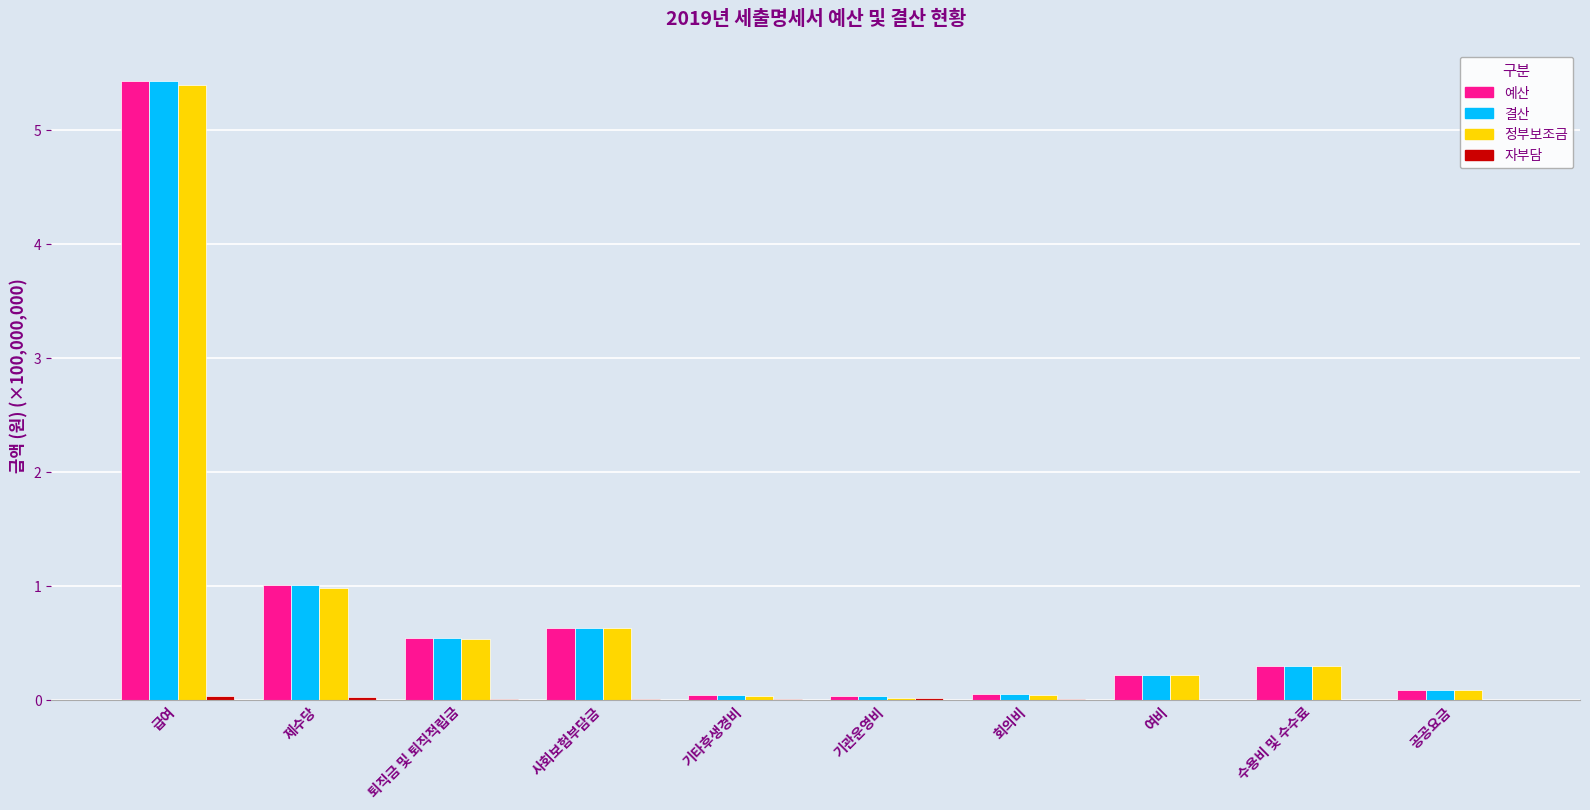

At which category is the sum across all series the highest?

급여